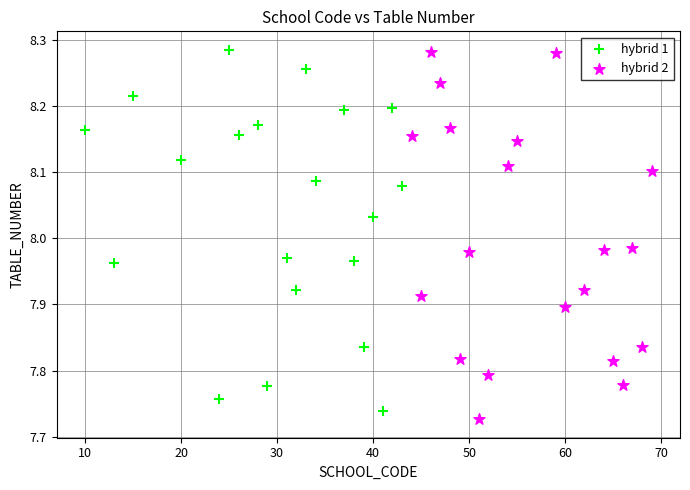

What are all the series names shown in the legend?

hybrid 1, hybrid 2